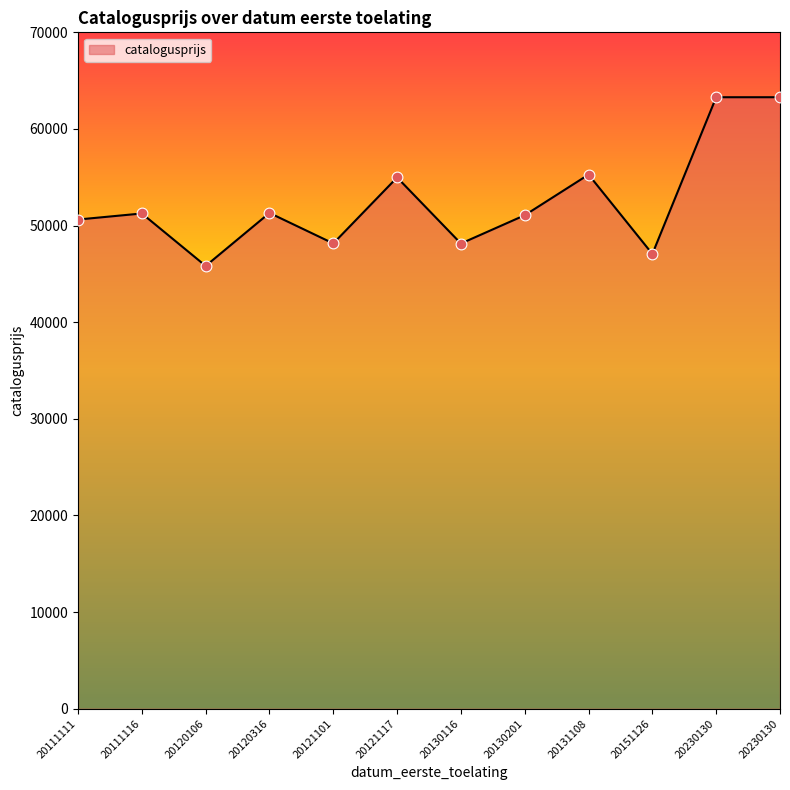

How many lines are shown in the chart?

1